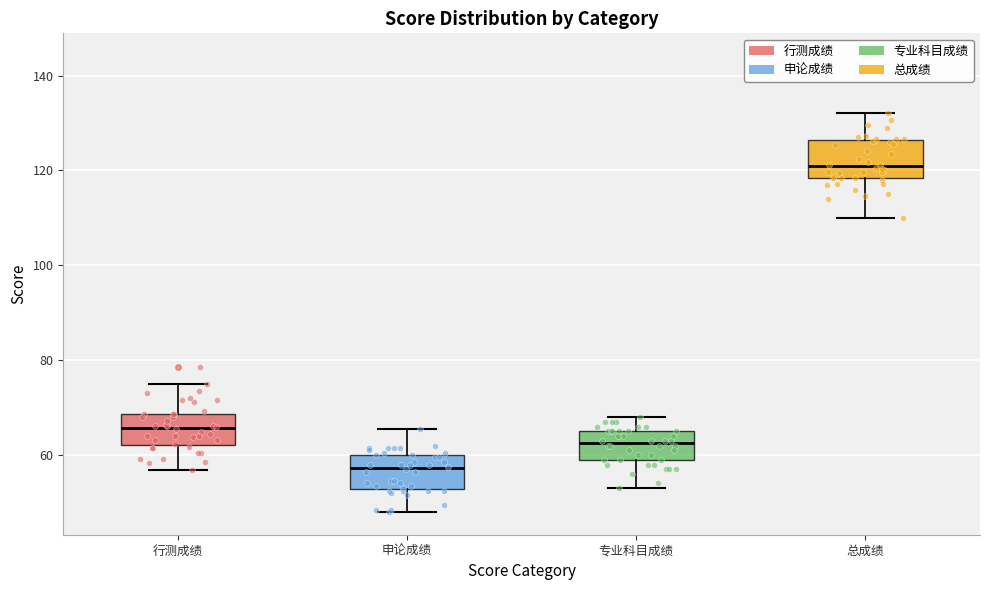

Where is the upper edge of the box for 行测成绩 on the y-axis? The values are not printed on the chart, so give them approximately, as read against the axis.

68